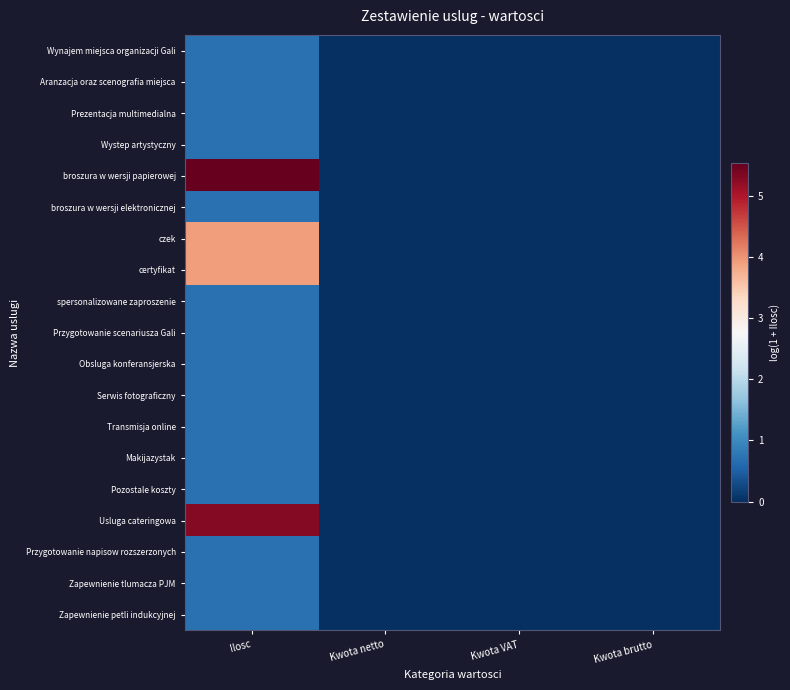

Rank the series by their maximum value, from lowest to highest.

Wynajem miejsca organizacji Gali, Aranzacja oraz scenografia miejsca, Prezentacja multimedialna, Wystep artystyczny, broszura w wersji elektronicznej, spersonalizowane zaproszenie, Przygotowanie scenariusza Gali, Obsluga konferansjerska, Serwis fotograficzny, Transmisja online, Makijazystak, Pozostale koszty, Przygotowanie napisow rozszerzonych, Zapewnienie tlumacza PJM, Zapewnienie petli indukcyjnej, czek, certyfikat, Usluga cateringowa, broszura w wersji papierowej